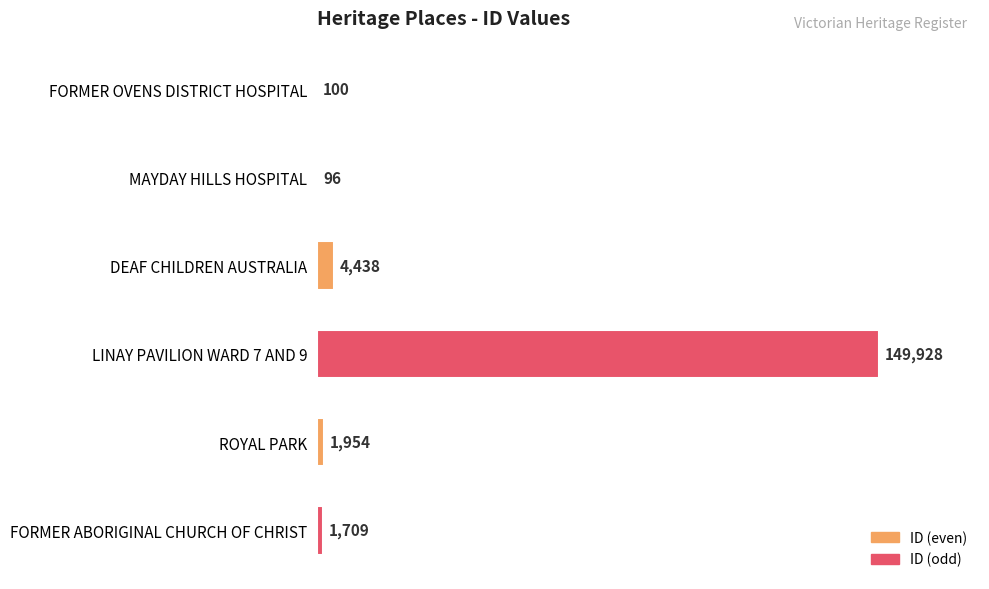

What is the sum of the values at FORMER OVENS DISTRICT HOSPITAL and FORMER ABORIGINAL CHURCH OF CHRIST?

1809